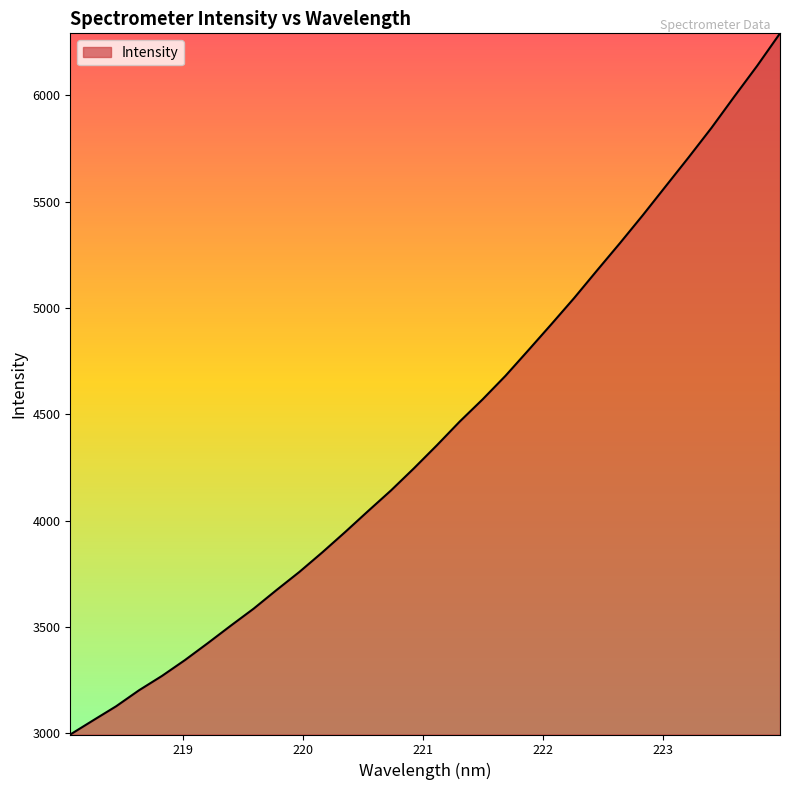

What is the smallest value displayed?

2995.0